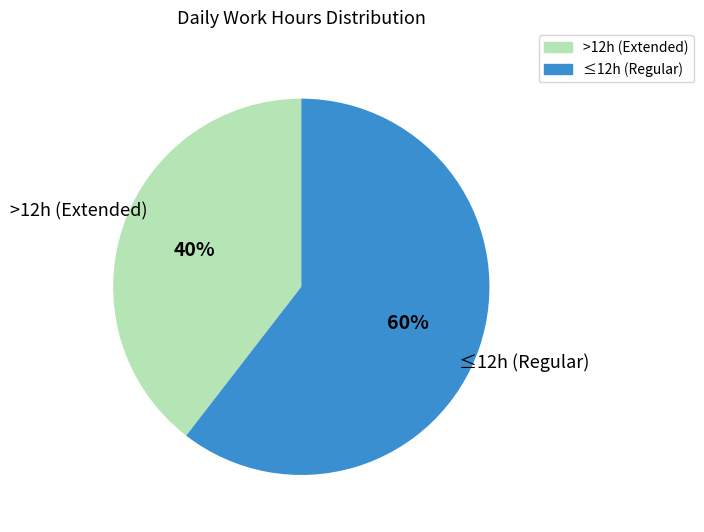

Is there any slice that represents more than half of the pie?

Yes